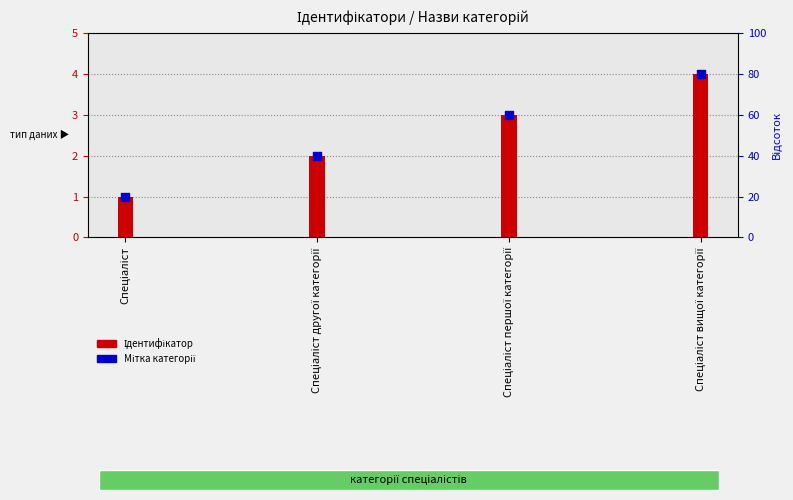

Is the value of Мітка категорії at Спеціаліст другої категорії greater than the value of Ідентифікатор at Спеціаліст другої категорії?

No